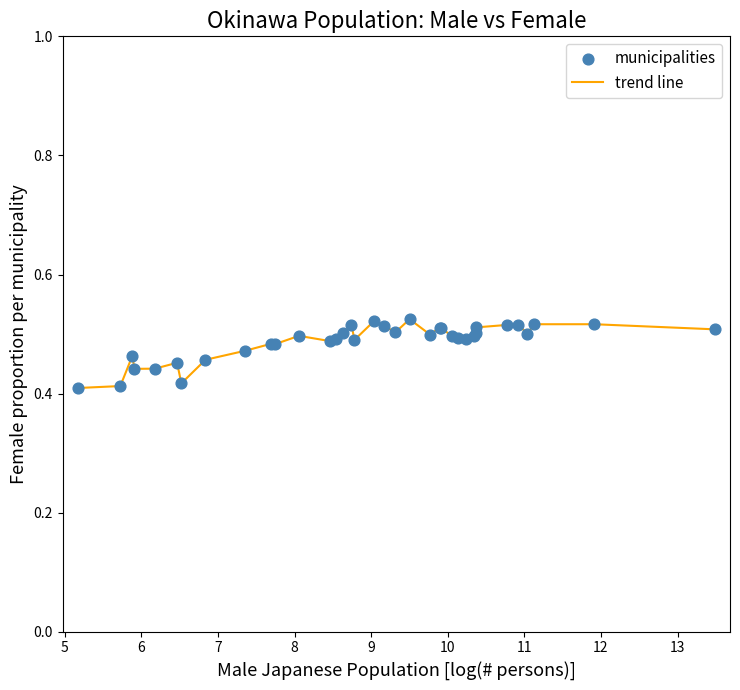

Does the chart have visible grid lines?

No